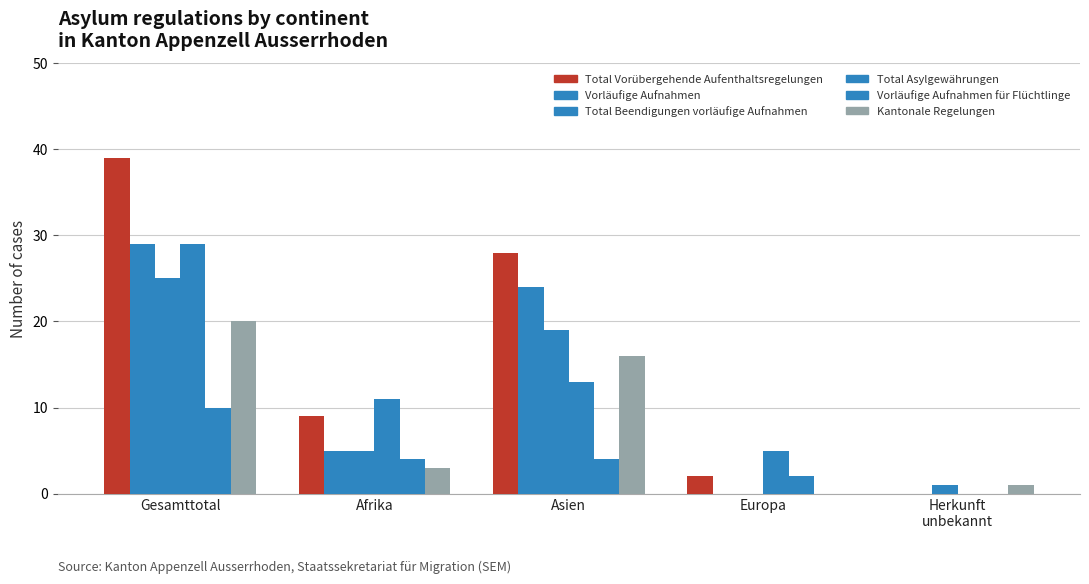

Are the bars grouped side by side (vs. stacked)?

Yes